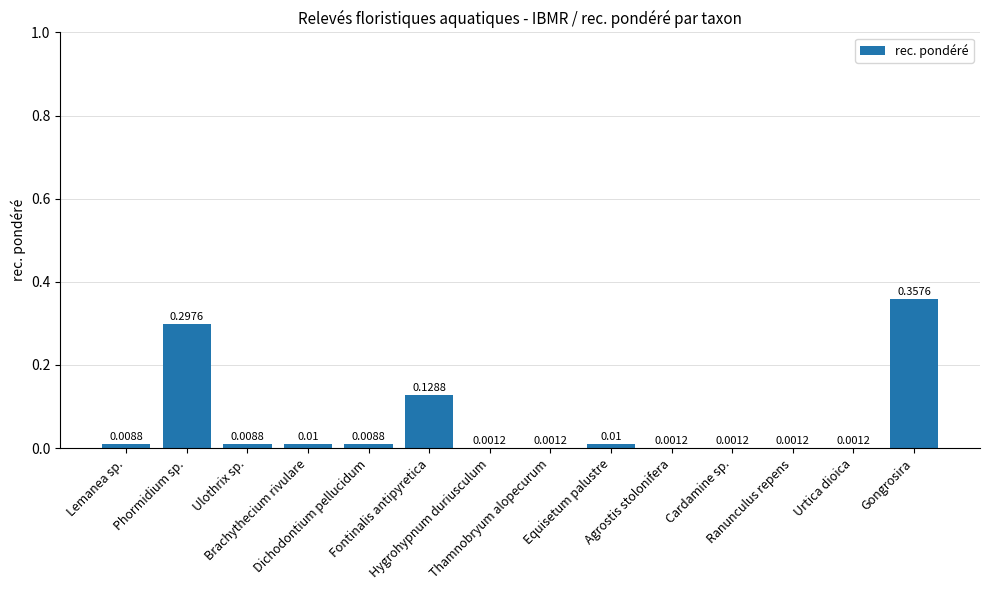

Is it true that the value at Cardamine sp. is 0.0?

True